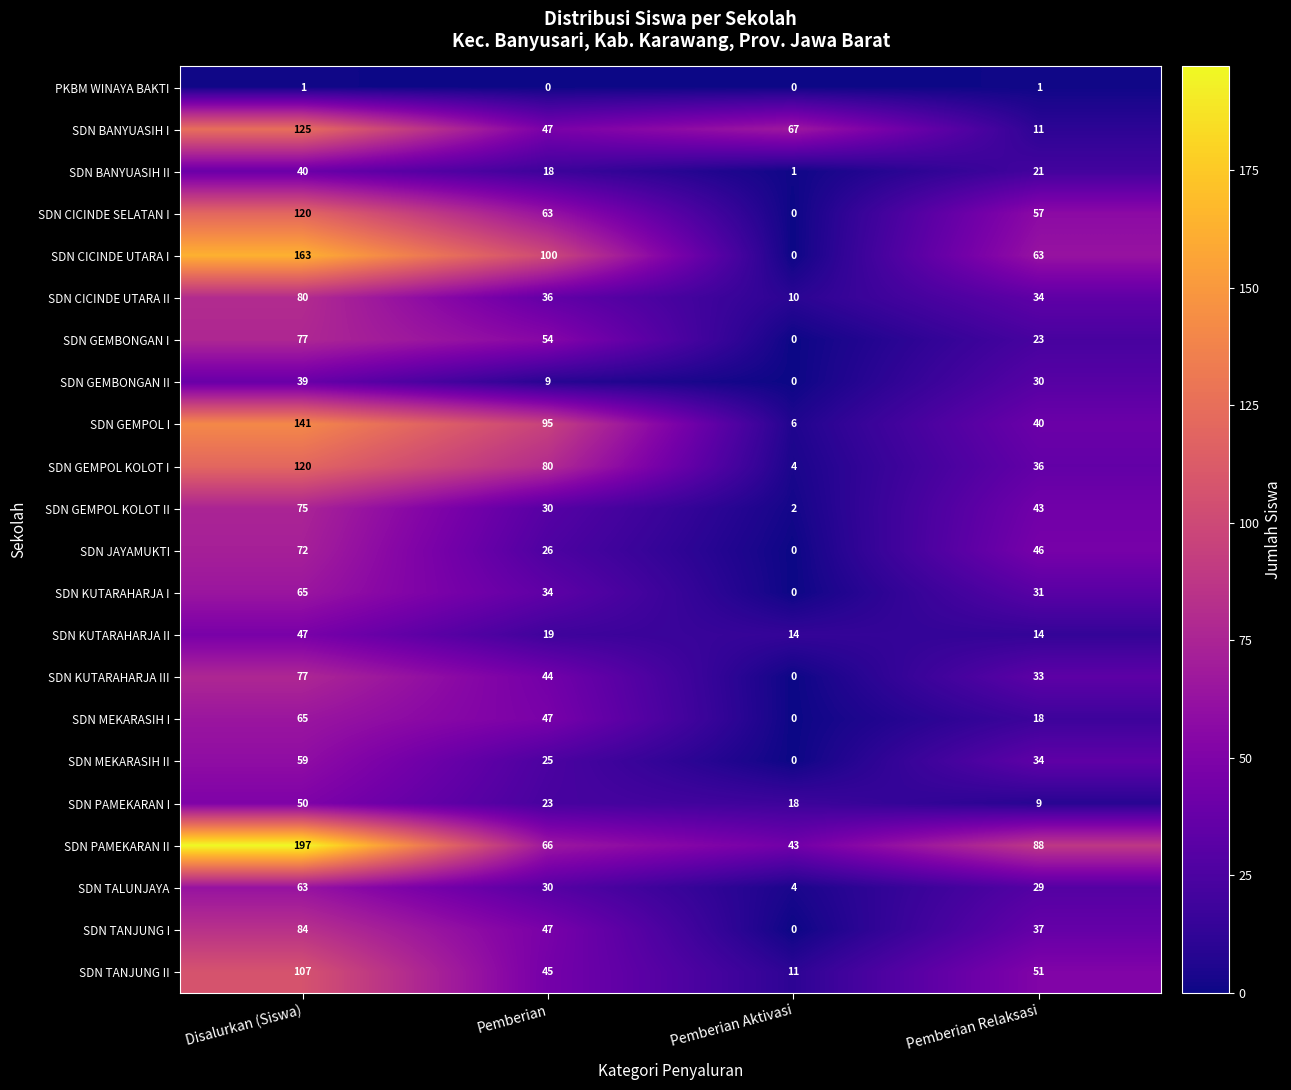

What is the approximate value of SDN MEKARASIH II at Pemberian?

25